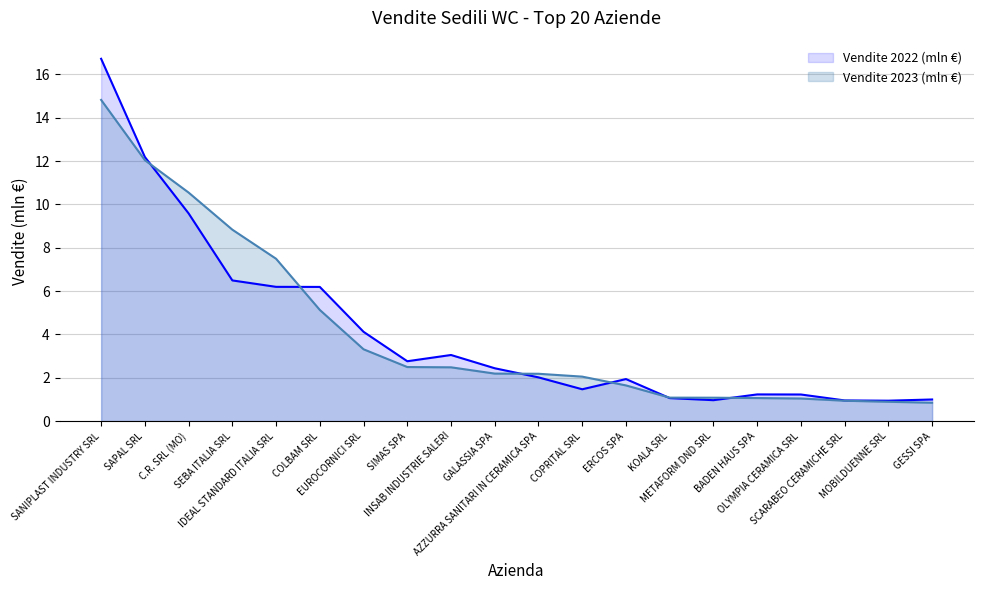

At which category is the sum across all series the highest?

SANIPLAST INDUSTRY SRL